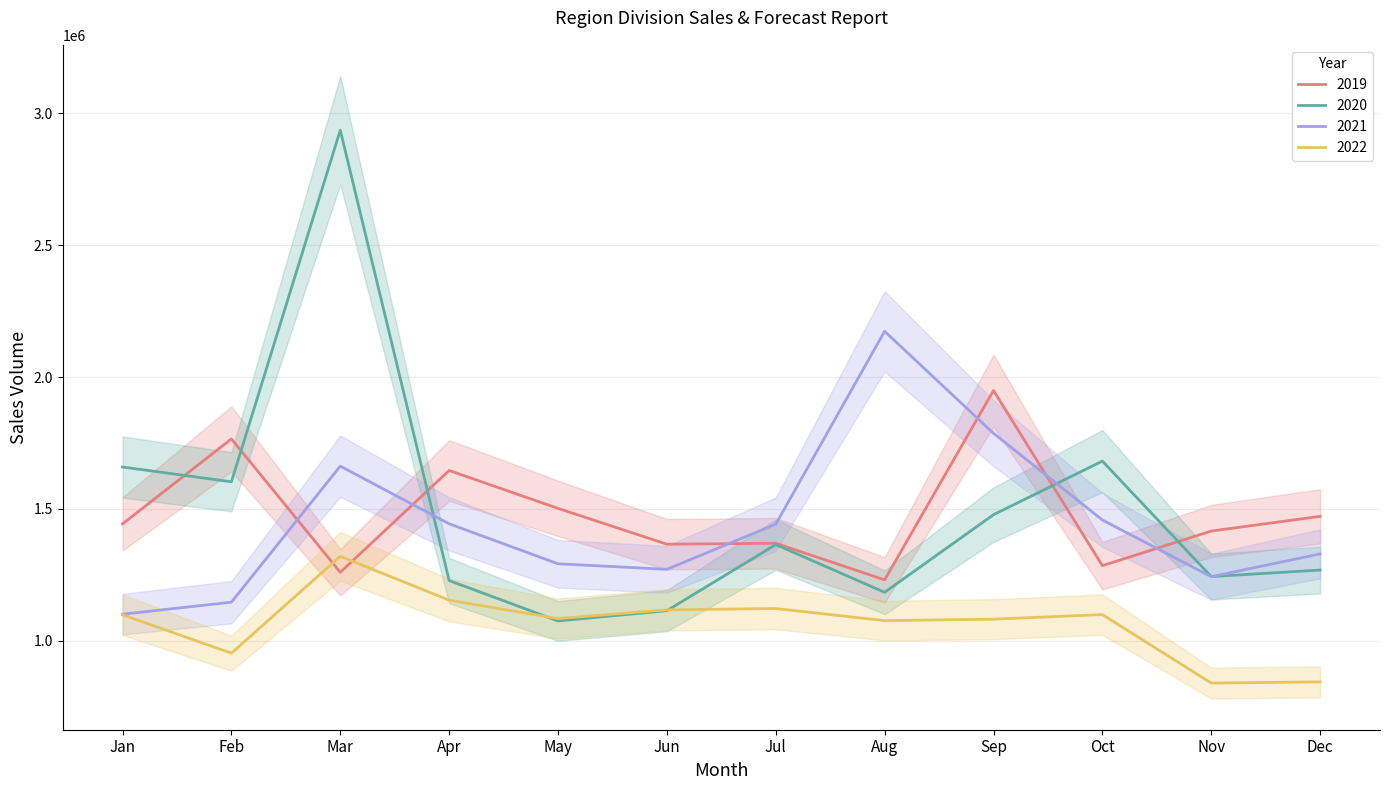

At which category does the chart reach its minimum across all series?

Nov